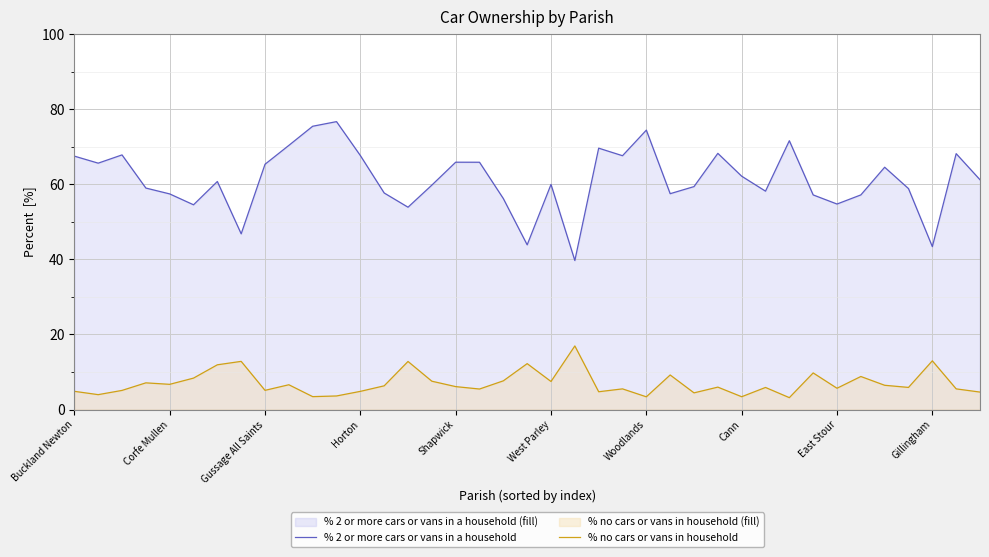

True or false: % 2 or more cars or vans in a household has more than 1 points higher than both neighbors.

True